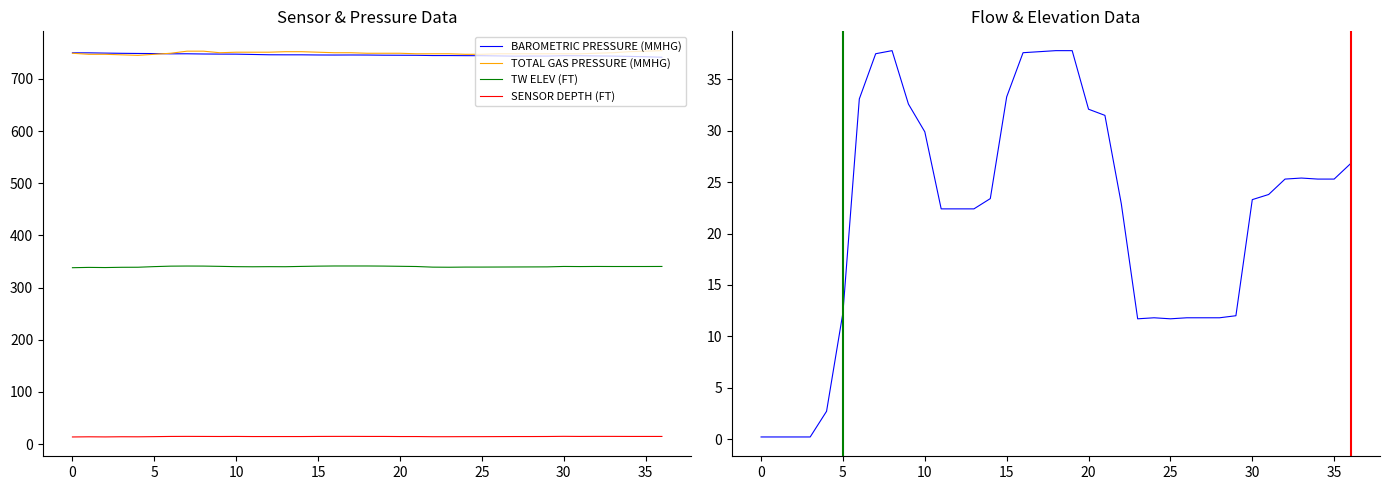

True or false: TW ELEV (FT) and SENSOR DEPTH (FT) cross at least once.

False